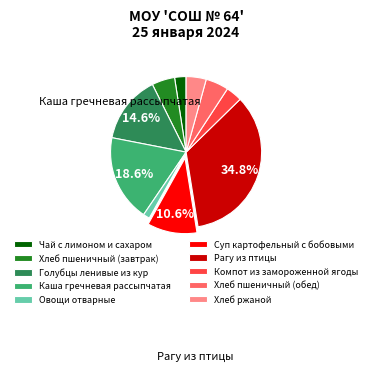

Count the number of slices in the pie.

10